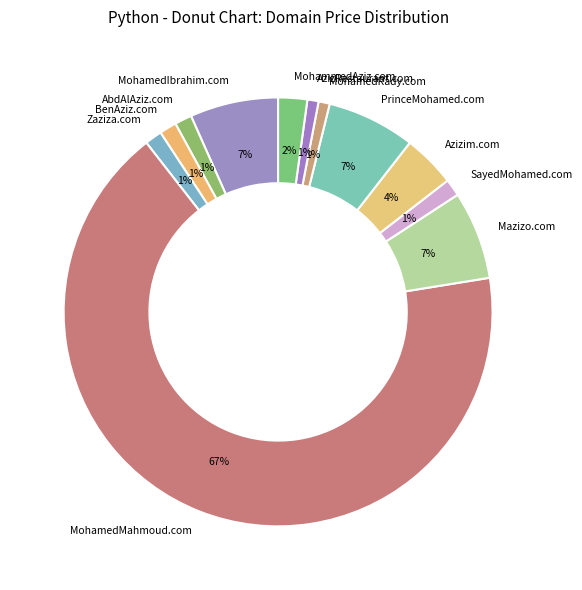

To the nearest percent, what percentage of the pie is Mazizo.com?

7%